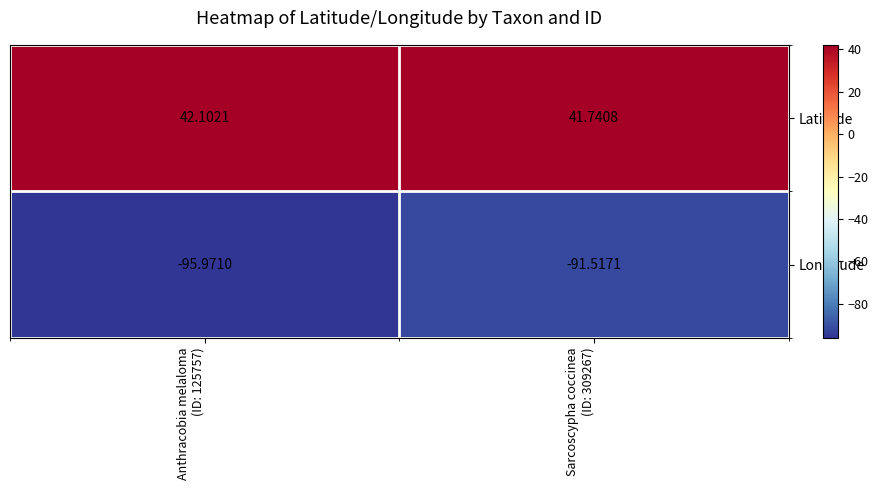

Which series has the largest total across all categories?

Latitude